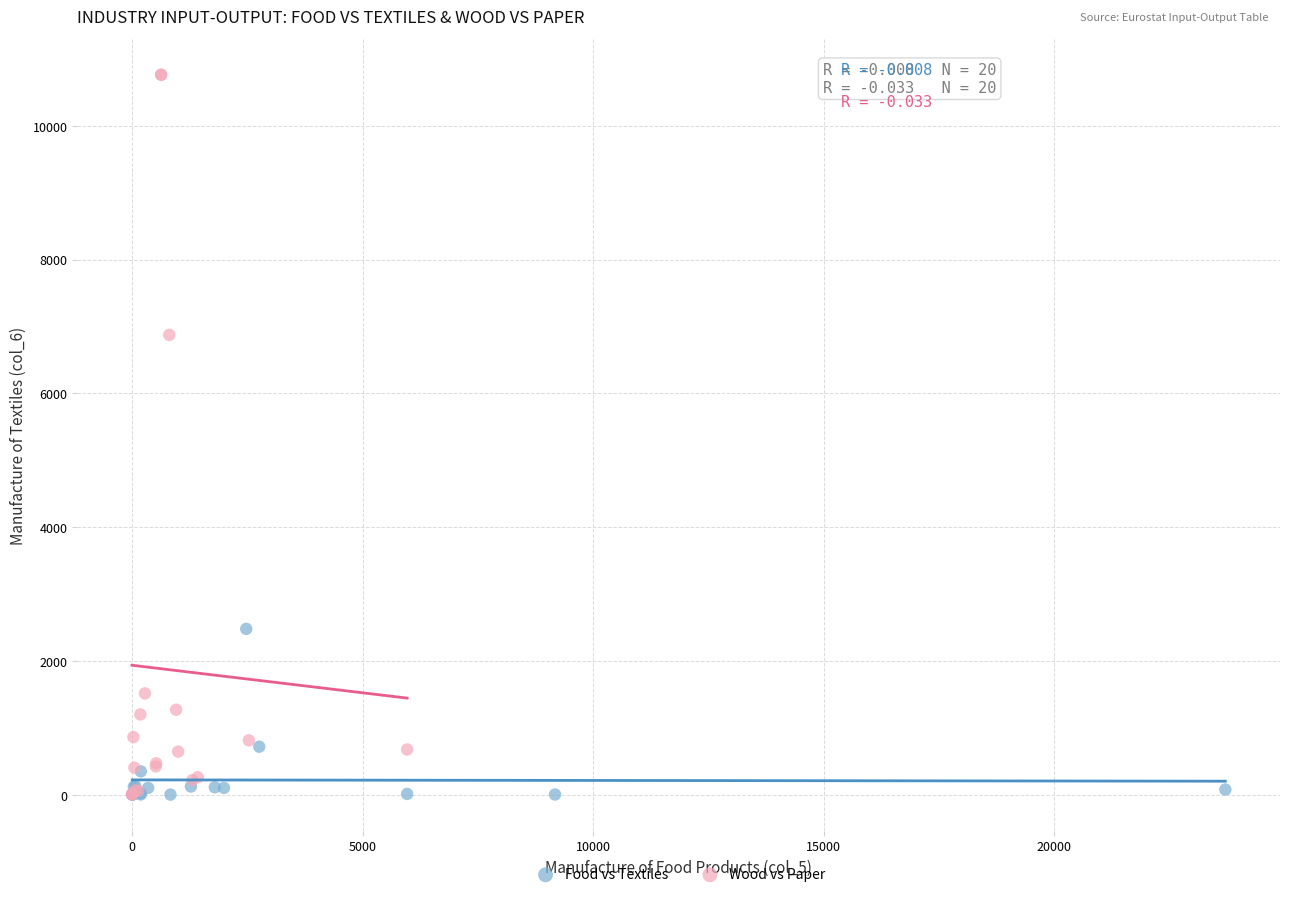

Which series has the largest Y range (max minus min)?

Wood vs Paper